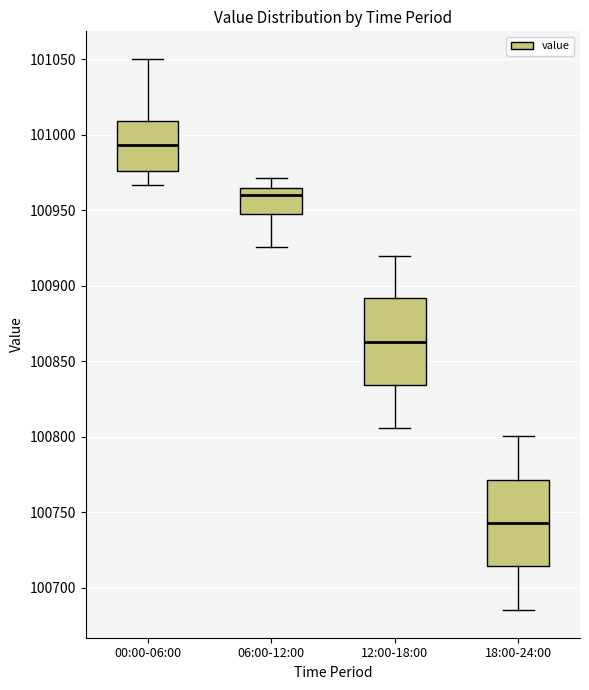

Where does the median line of the box for 12:00-18:00 sit on the y-axis? The values are not printed on the chart, so give them approximately, as read against the axis.

100865